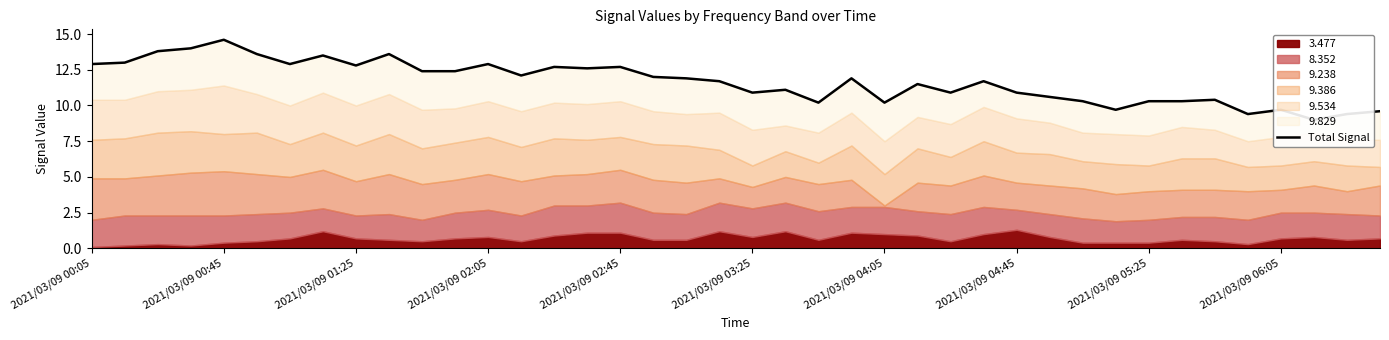

The chart shows a value of 12.0 at 17. True or false?

True